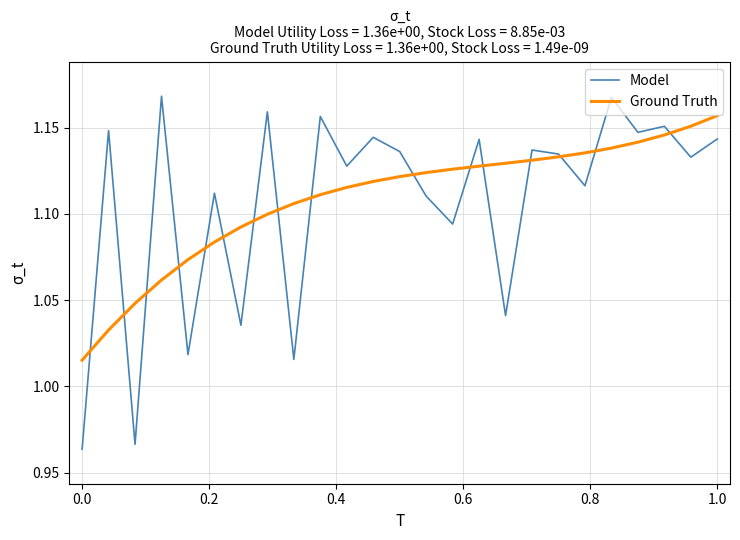

After their last crossing, which series has the higher values: Model or Ground Truth?

Ground Truth